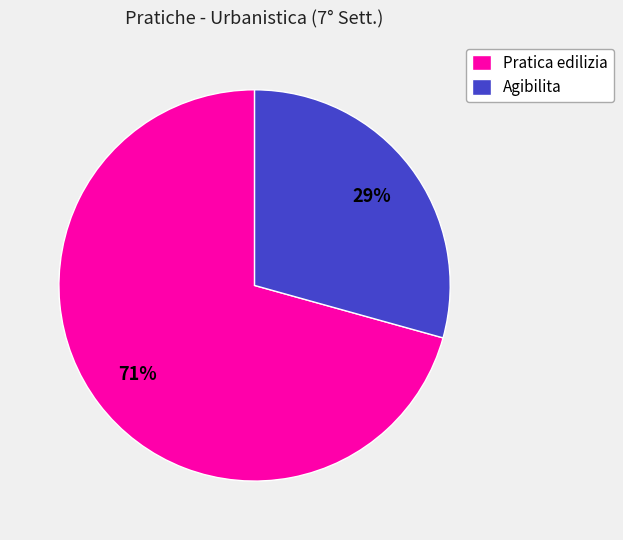

Between Pratica edilizia and Agibilita, which is larger?

Pratica edilizia